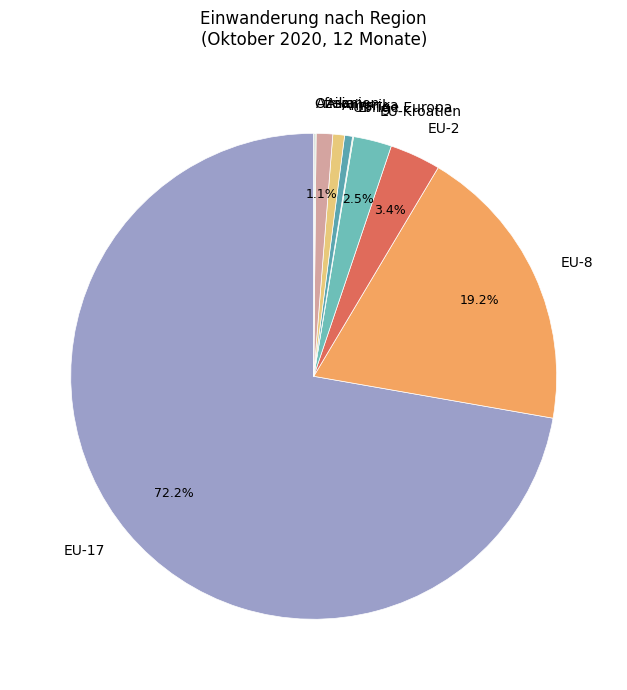

How much of the chart is everything except EU-2?

96.6%